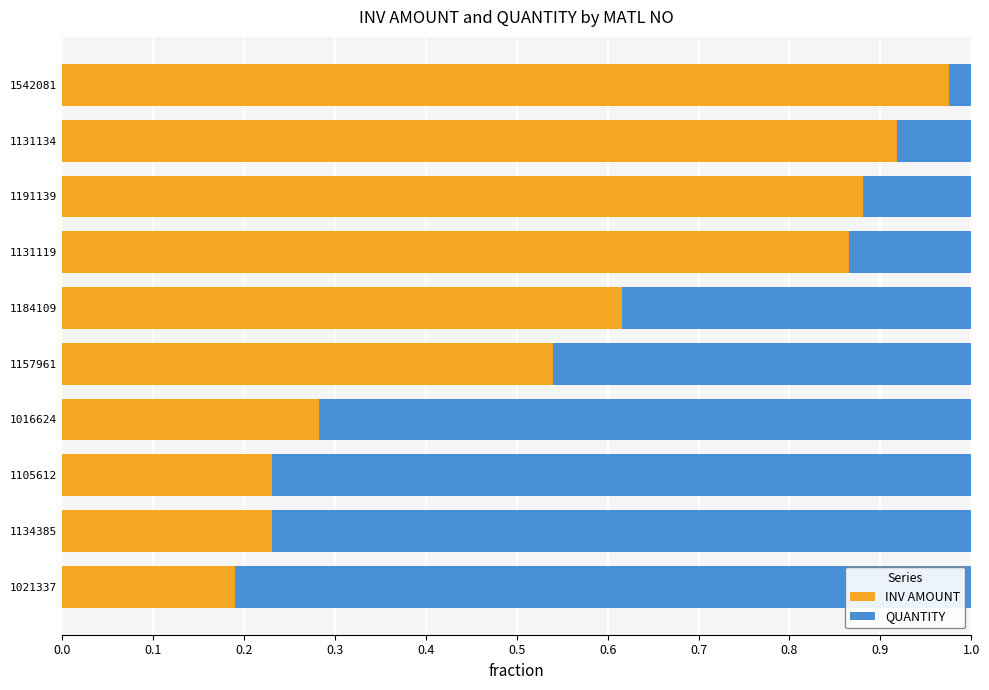

Which category has the highest value in the INV AMOUNT series?

1542081